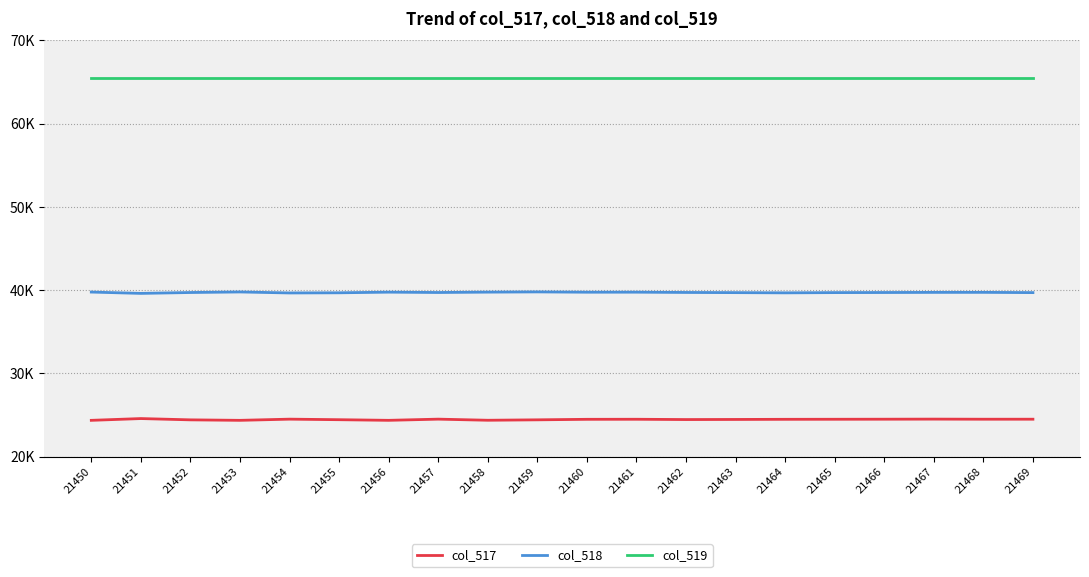

What are all the series names shown in the legend?

col_517, col_518, col_519